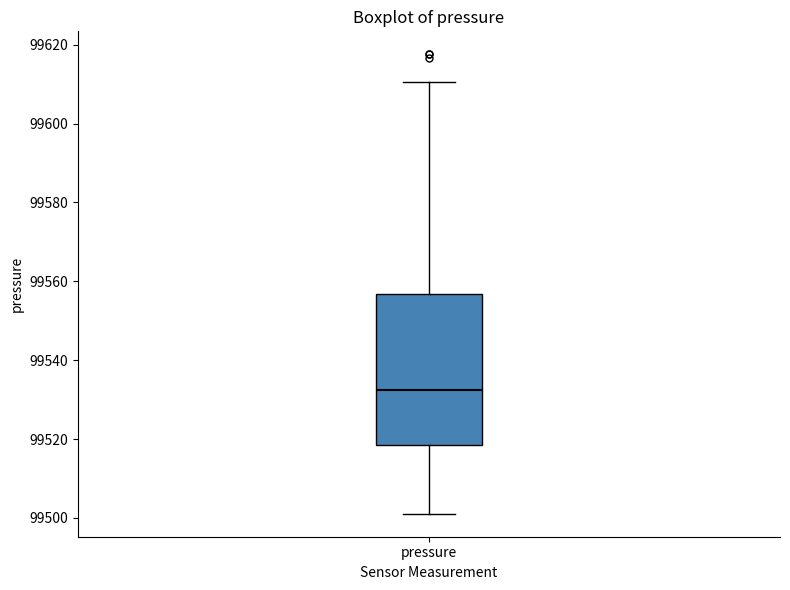

Where does the lower whisker of the box for pressure end on the y-axis? The values are not printed on the chart, so give them approximately, as read against the axis.

99502